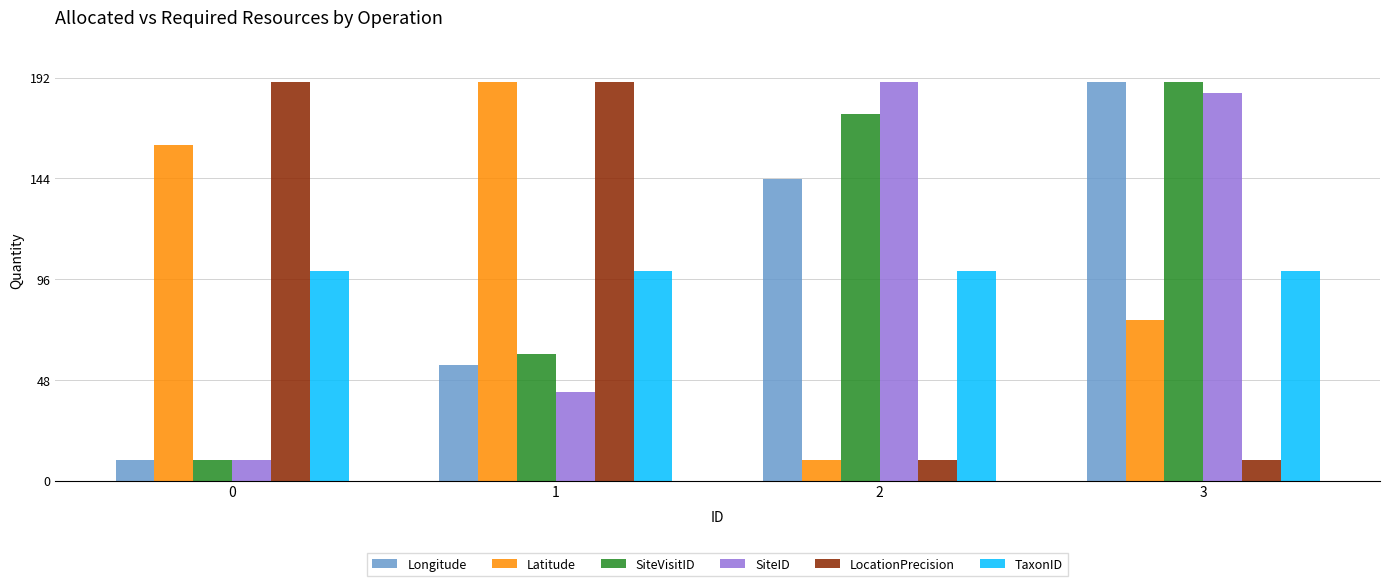

Between 2 and 3, which series saw the biggest shift?

Latitude